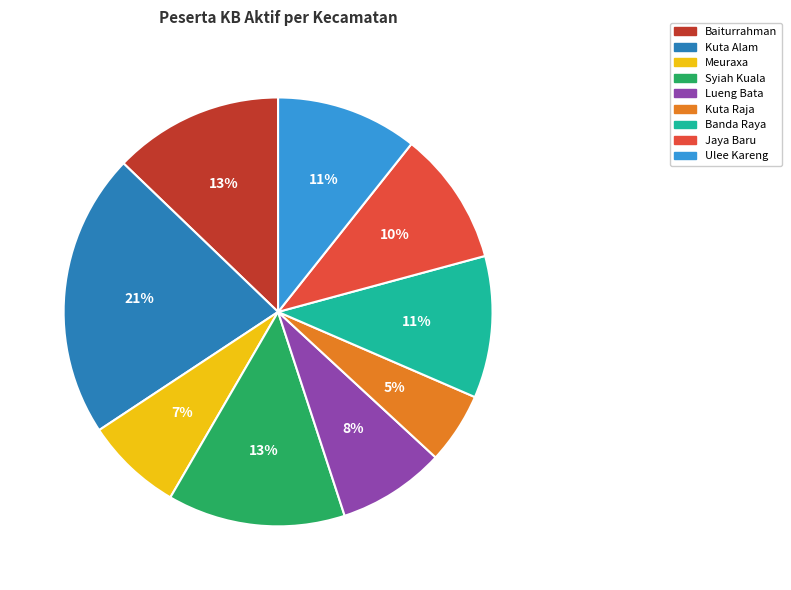

What is the smallest slice in the pie chart?

Kuta Raja